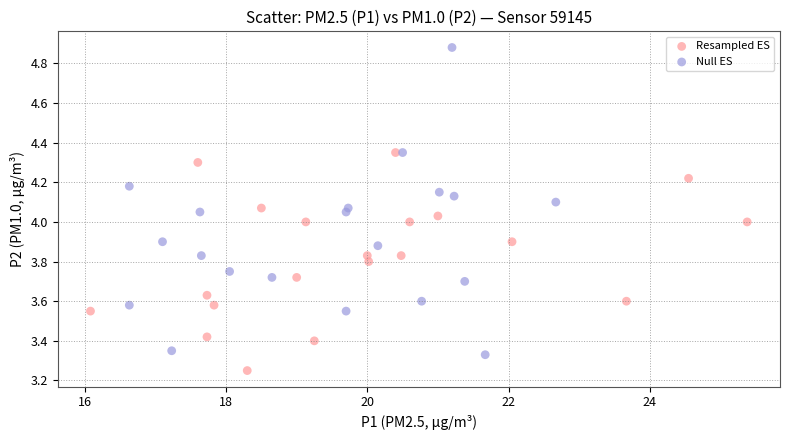

Which series contains the highest Y value?

Null ES